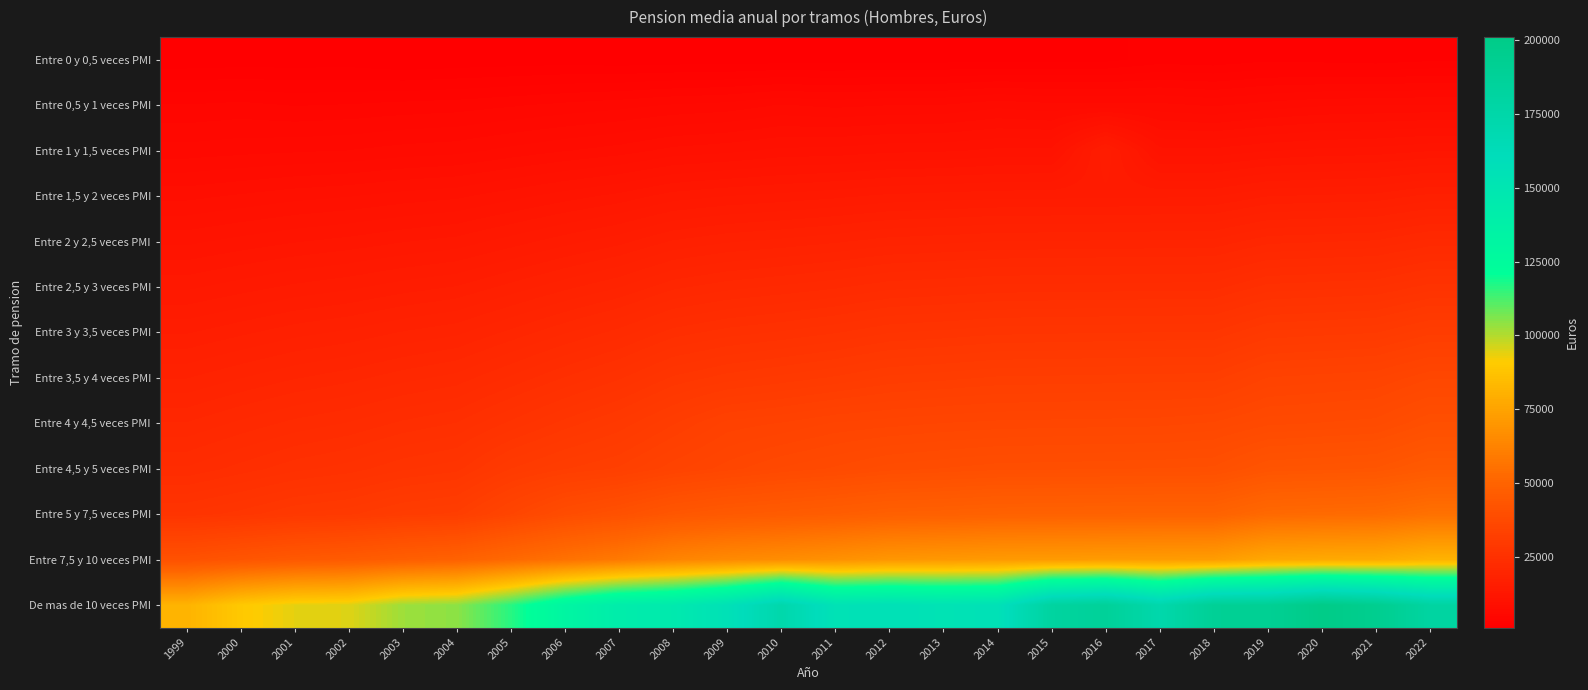

Between 2008 and 2015, which series saw the biggest shift?

De mas de 10 veces PMI